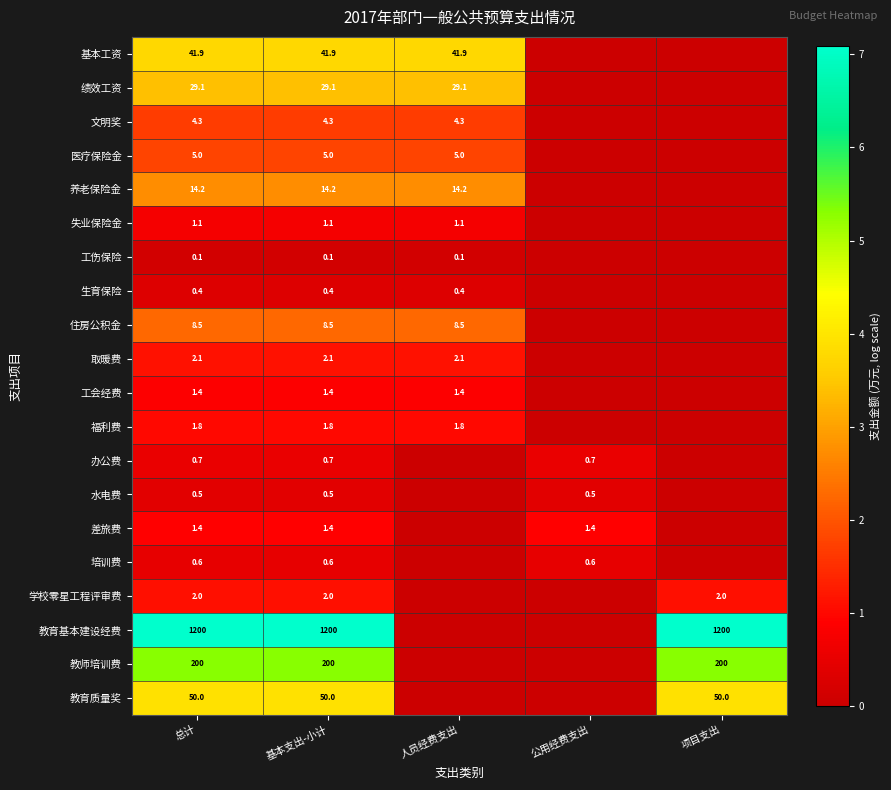

Is the value of 绩效工资 at 基本支出-小计 greater than the value of 学校零星工程评审费 at 基本支出-小计?

Yes